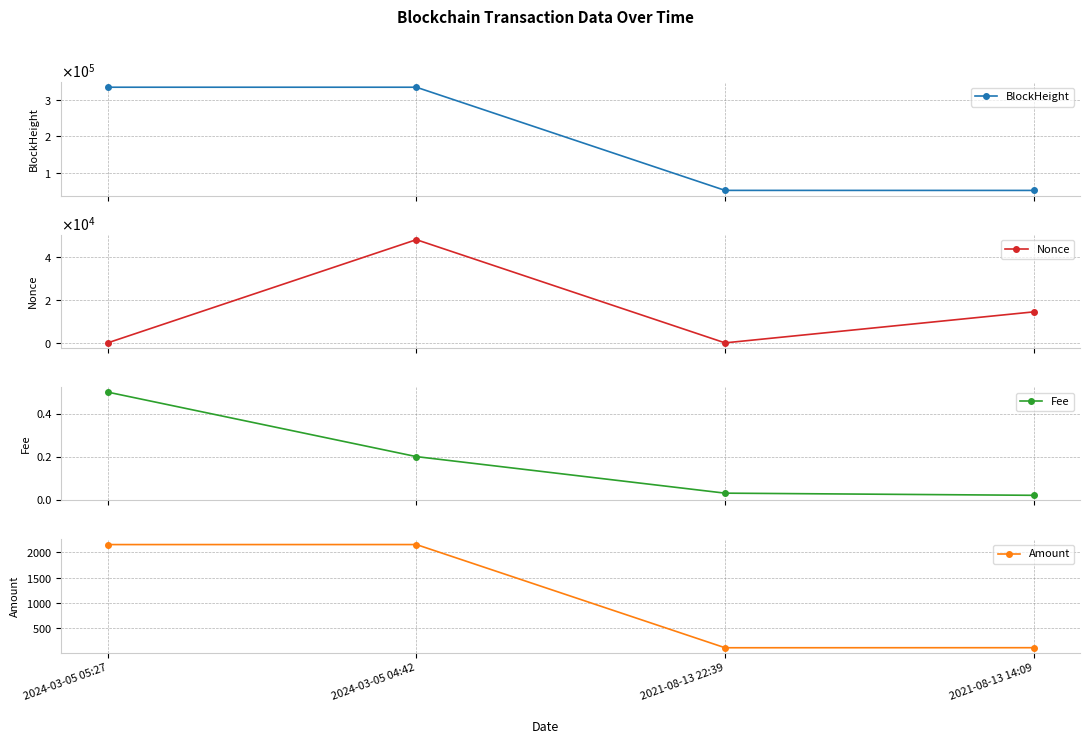

Count the number of data series in this chart.

4